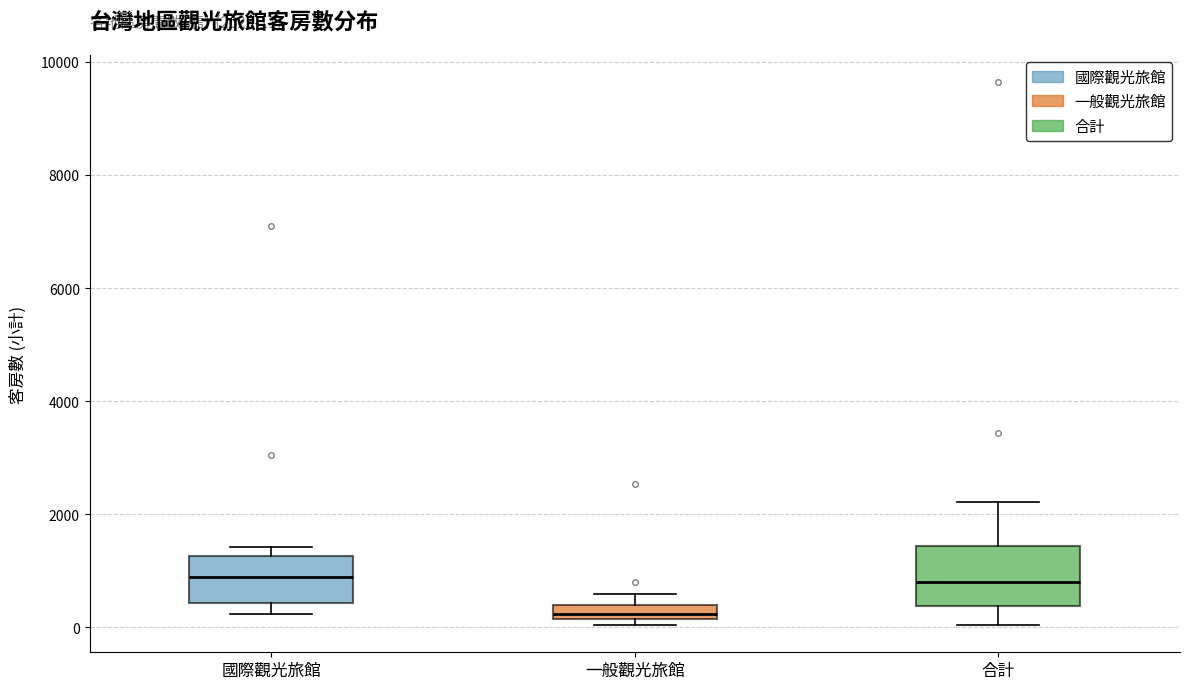

Comparing the boxes themselves (not the whiskers), which one is the tallest?

合計